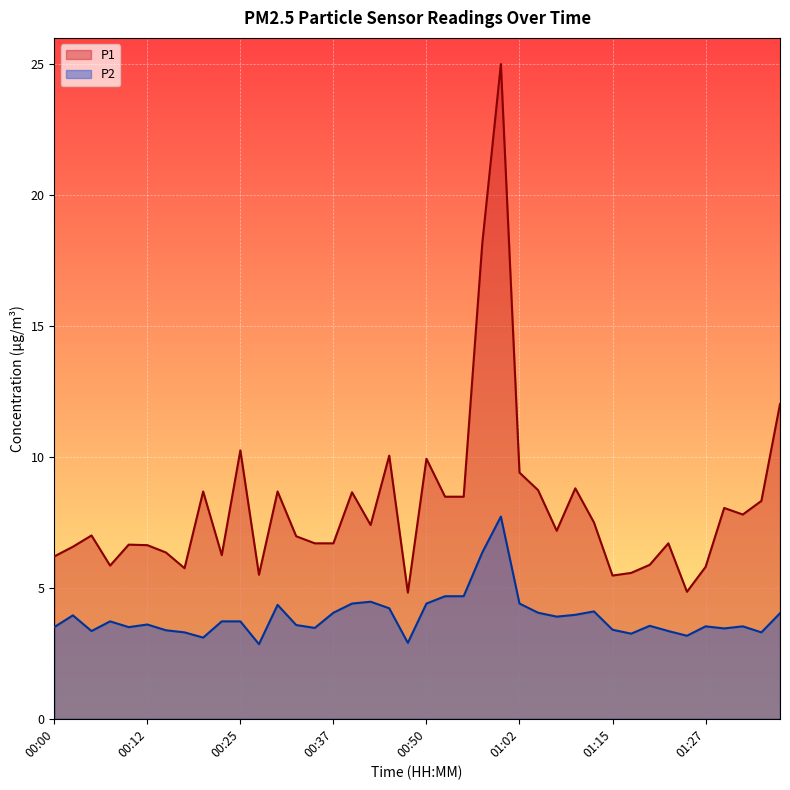

List the series in order of their peak value, highest first.

P1, P2